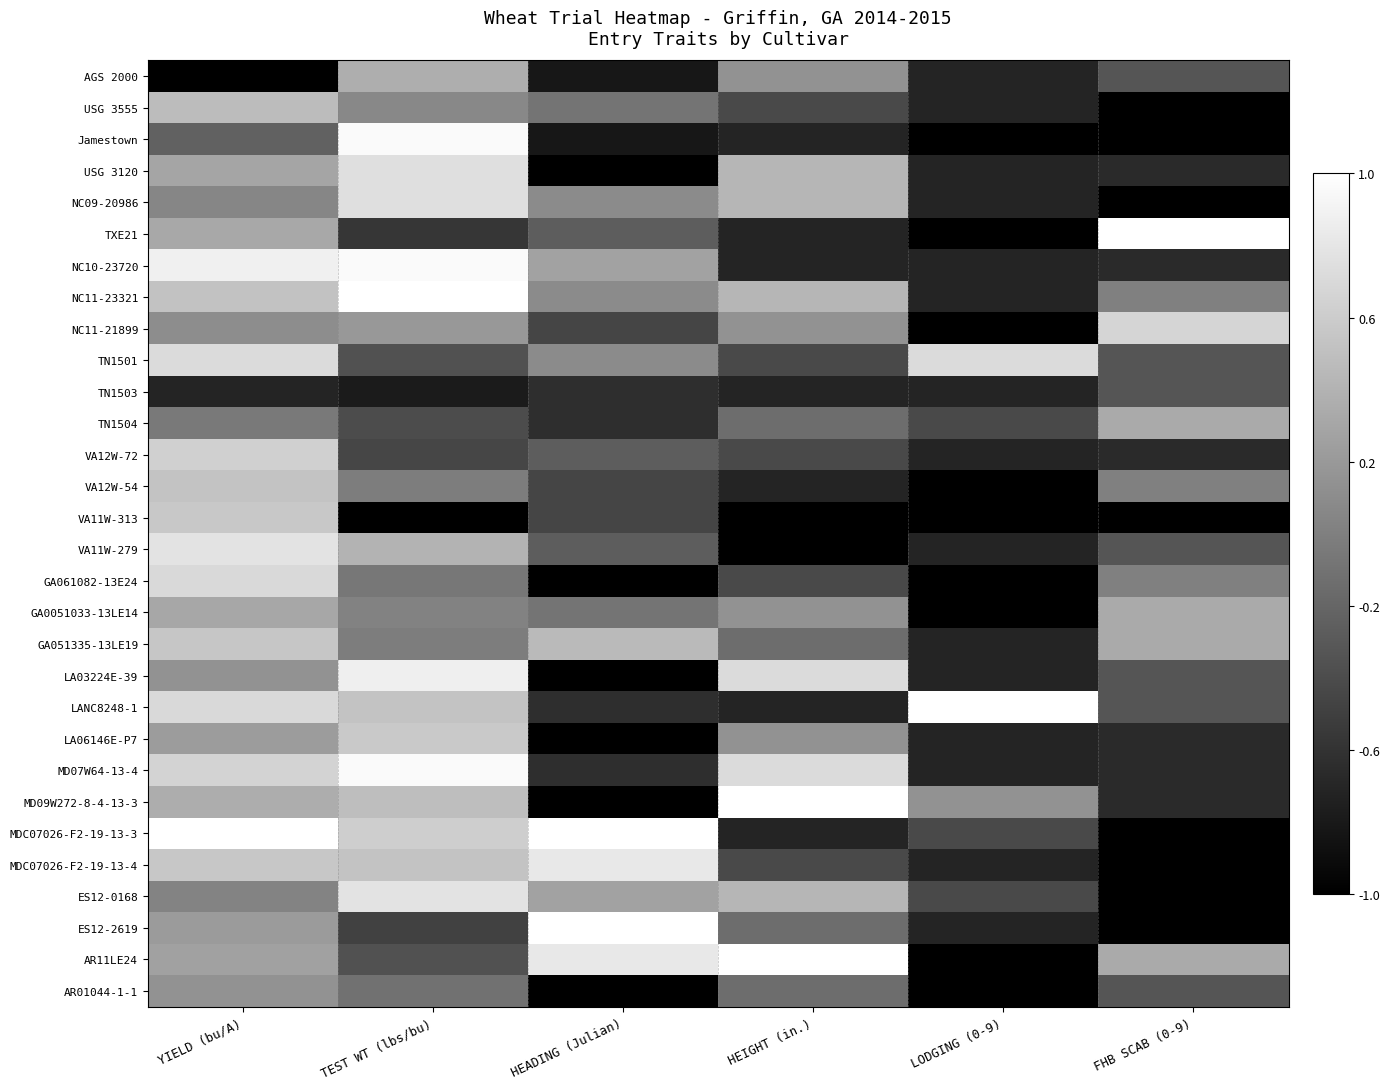

At how many categories does at least one series exceed 0?

6